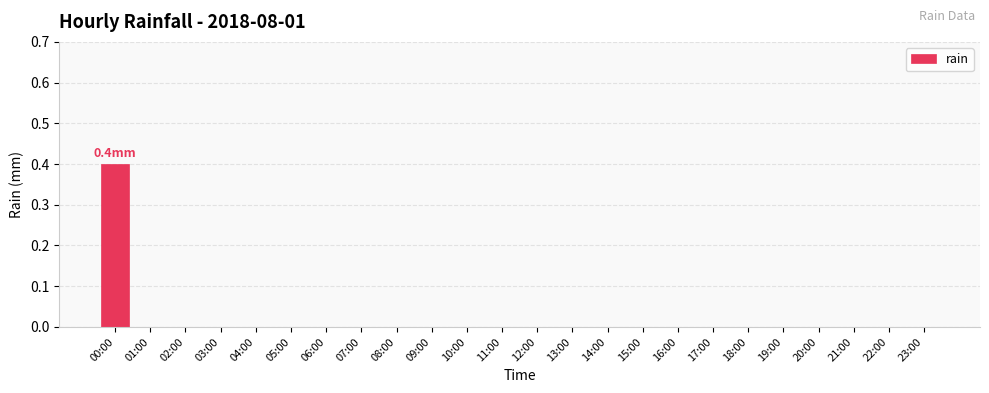

What is the sum of all values?

0.4